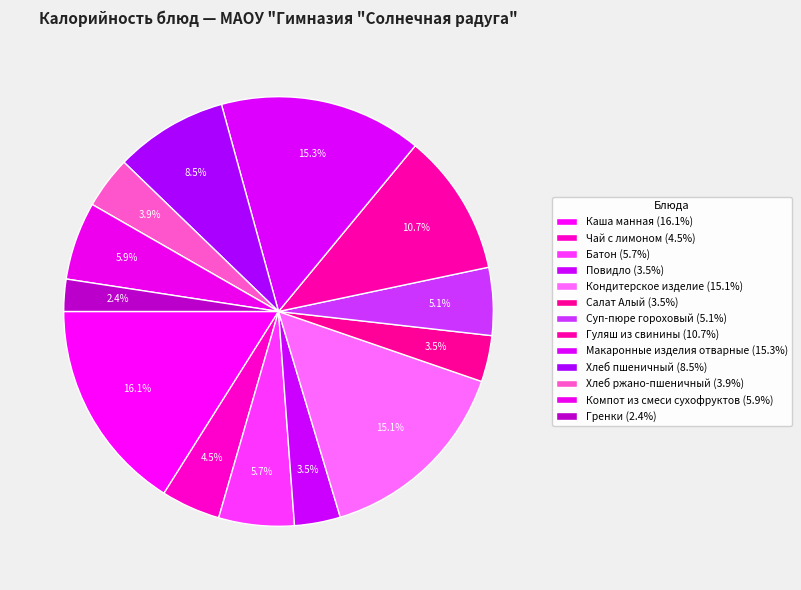

Is there any slice that represents more than half of the pie?

No